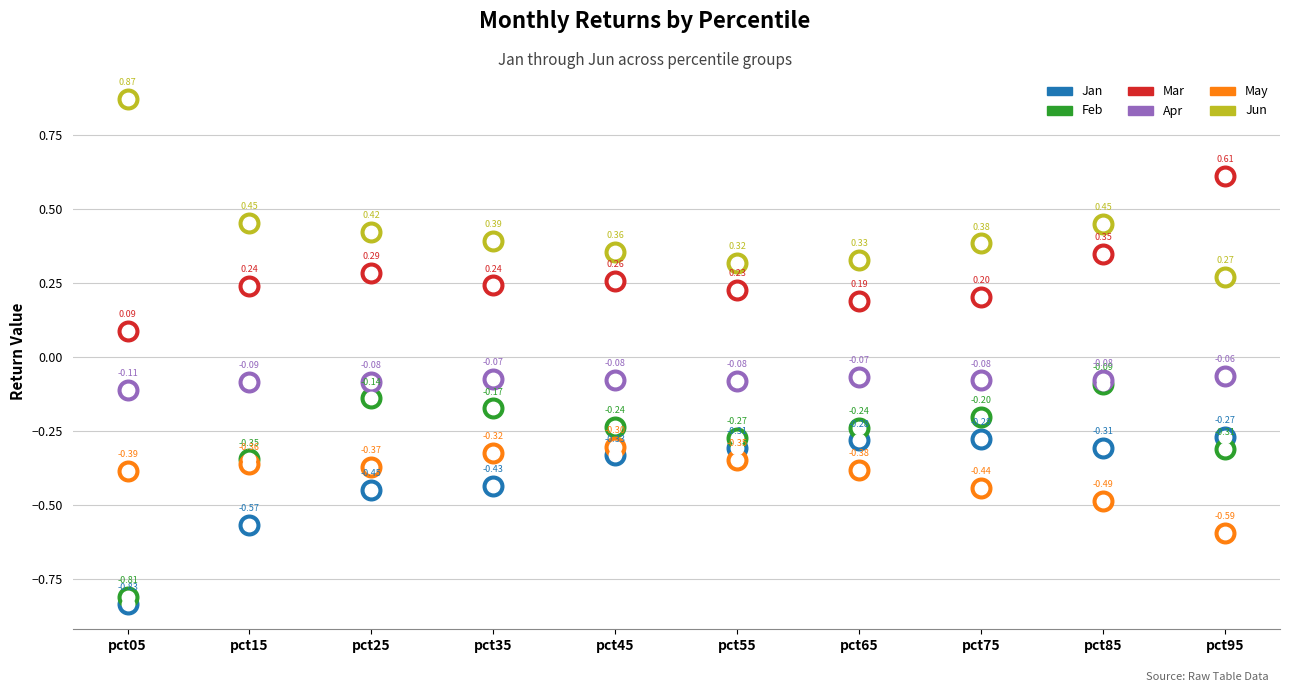

At which category is the sum across all series the highest?

pct85